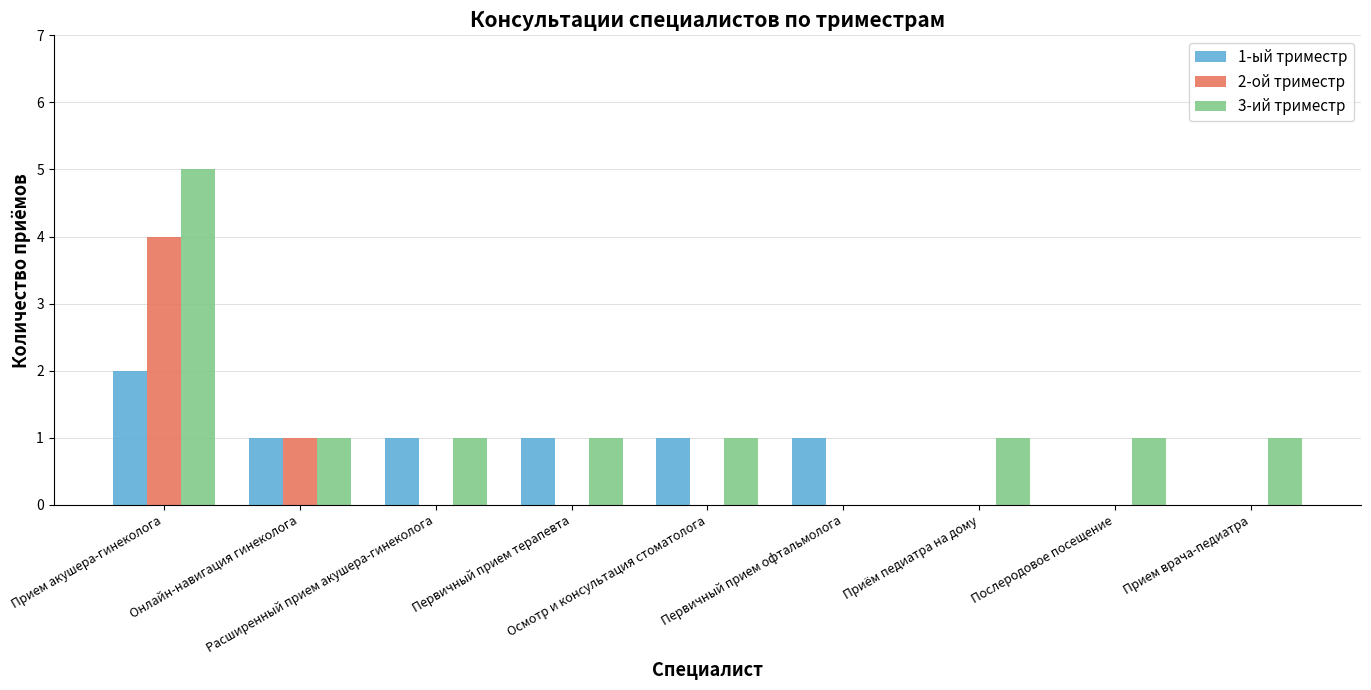

What are all the series names shown in the legend?

1-ый триместр, 2-ой триместр, 3-ий триместр